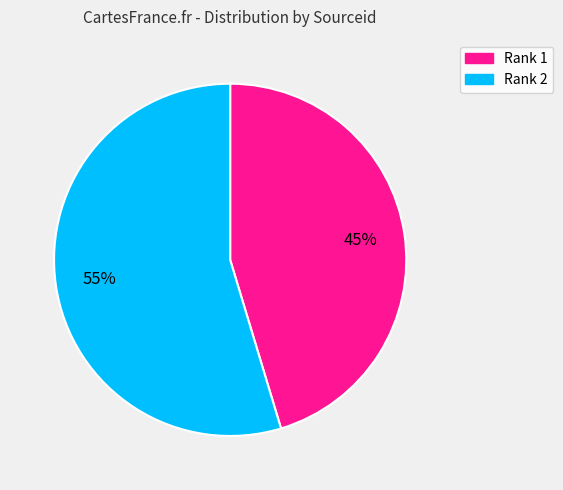

How many segments does this pie chart have?

2